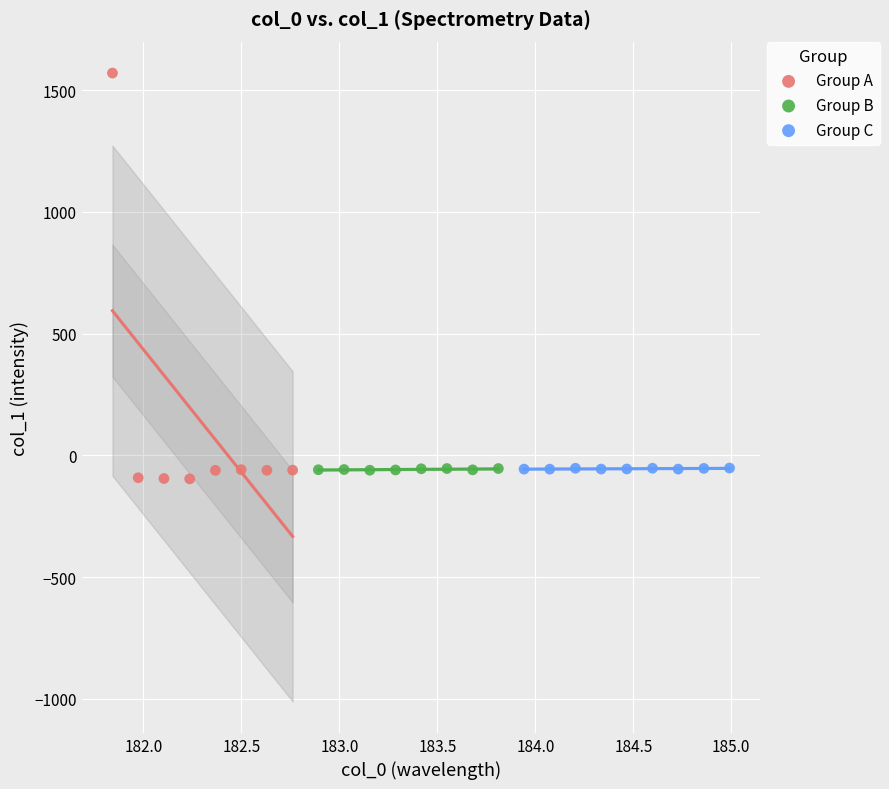

Which series has the widest spread of Y values?

Group A